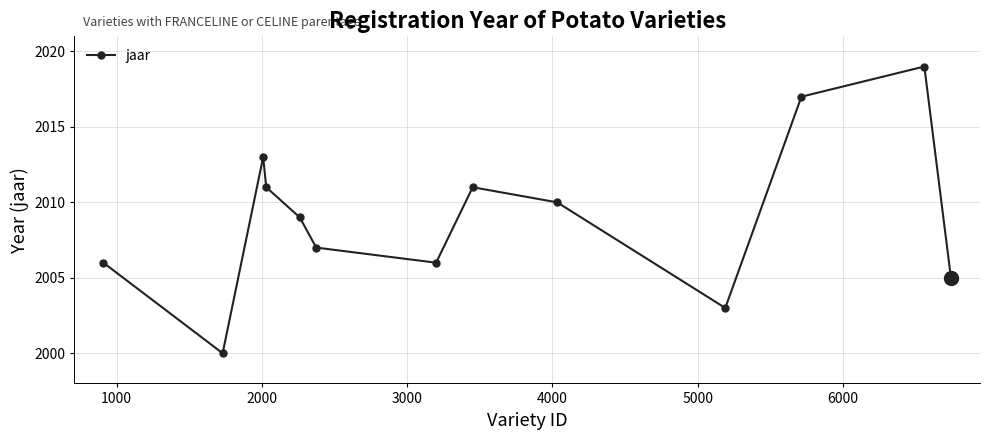

What is the minimum value shown in the chart?

2000